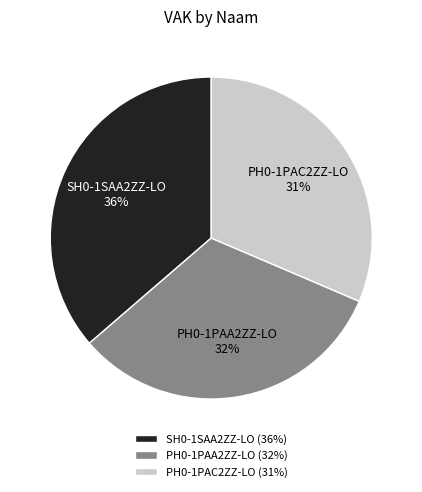

The PH0-1PAA2ZZ-LO slice represents 32% of the pie. True or false?

True